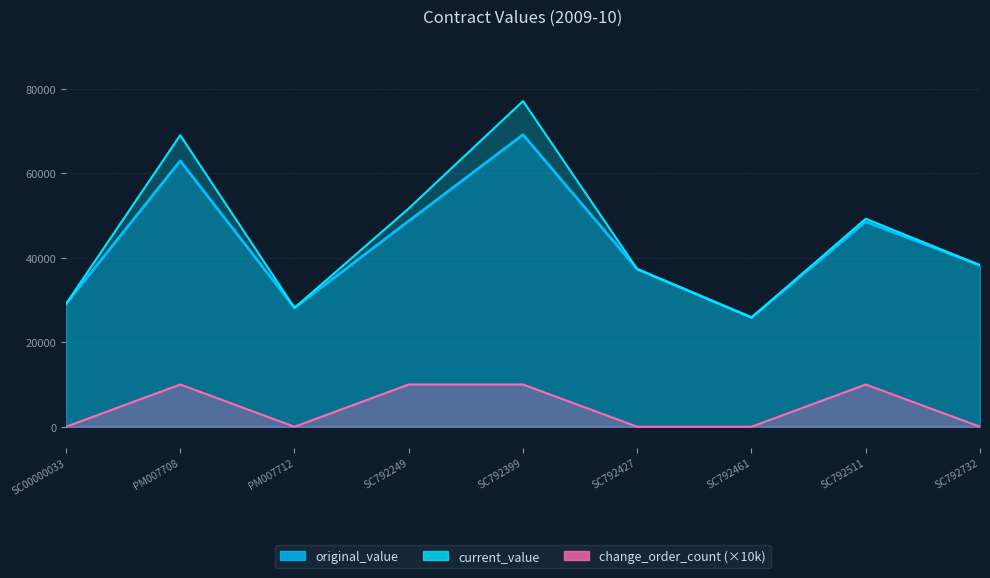

Is the value of current_value at PM007708 greater than the value of original_value at PM007712?

Yes